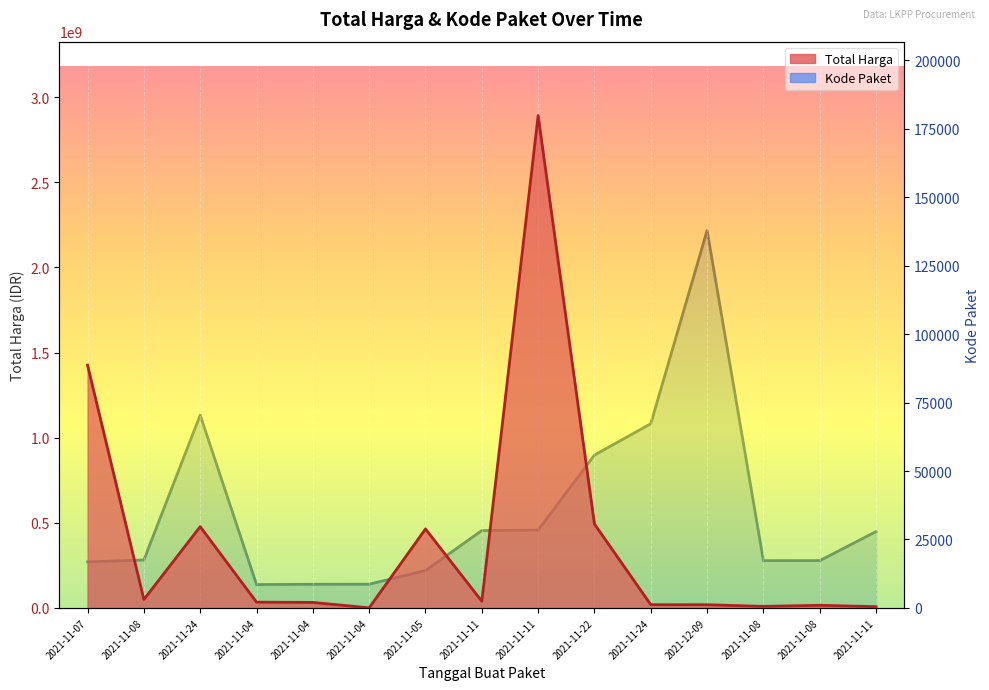

At which label is Total Harga closest to 1446349937?

2021-11-07